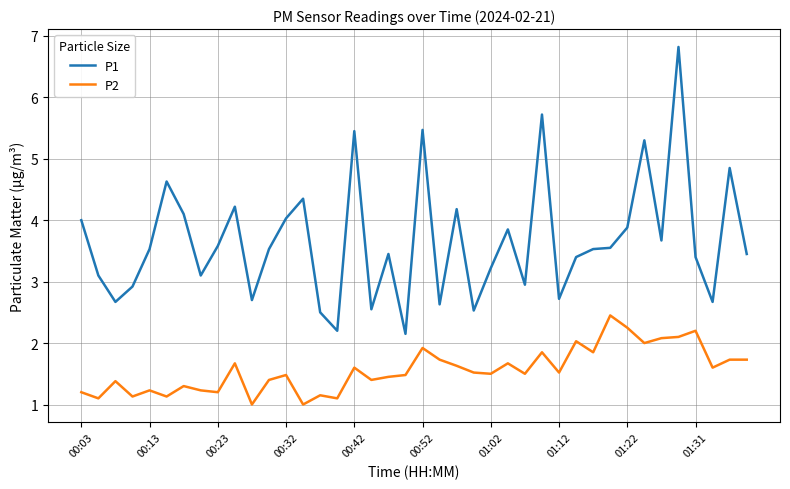

What is the difference between the maximum and minimum values in the P1 series?

4.7